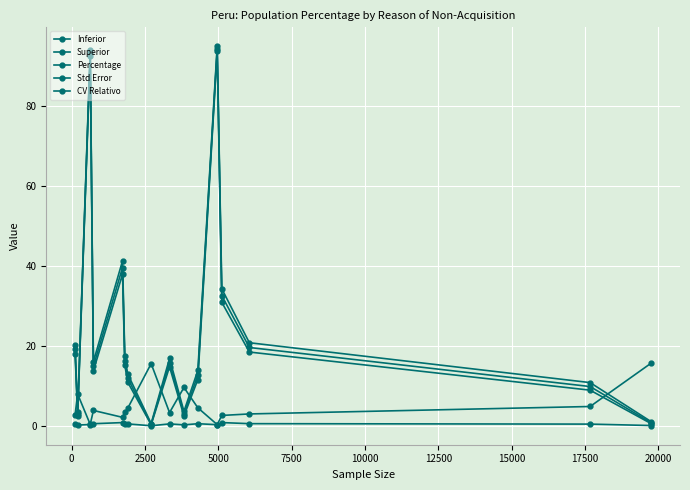

True or false: Inferior and Superior cross at least once.

False